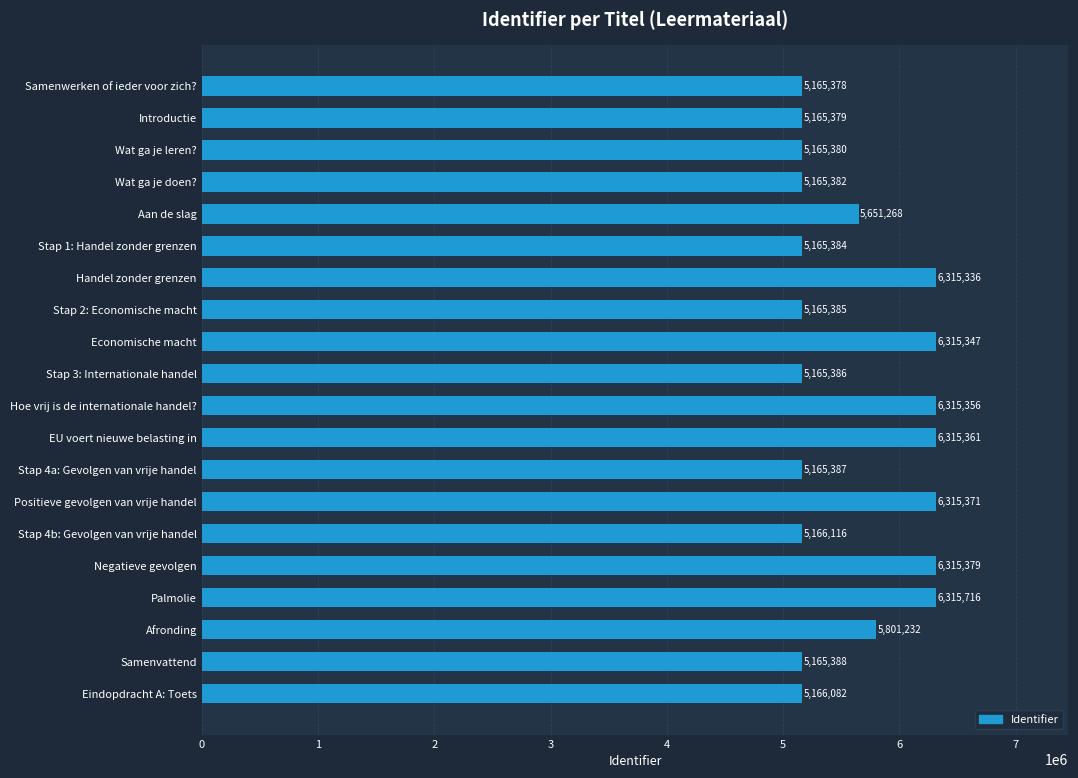

Between Stap 4b: Gevolgen van vrije handel and Palmolie, which is larger?

Palmolie